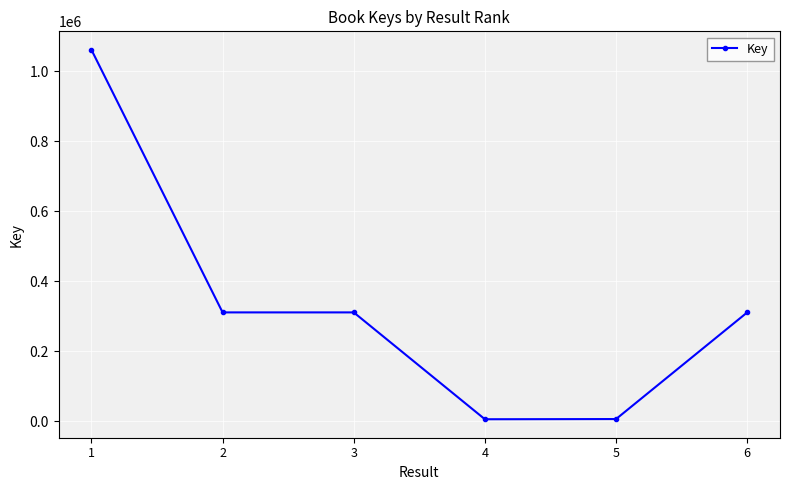

True or false: the data has more than 2 interior local peaks.

False